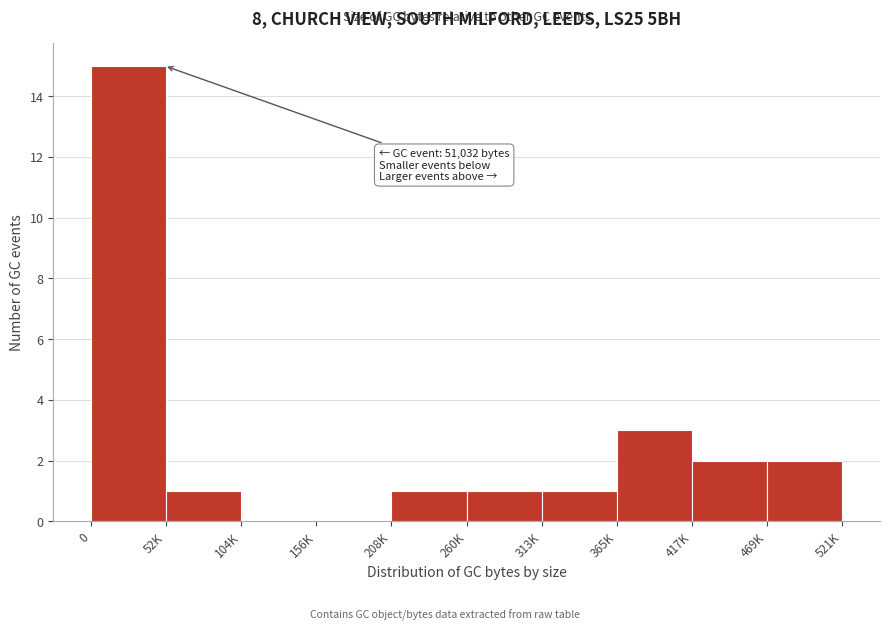

Reading right to left, transcribe all the data shown in this chart.

469K=2	417K=2	365K=3	313K=1	260K=1	208K=1	156K=0	104K=0	52K=1	0=15